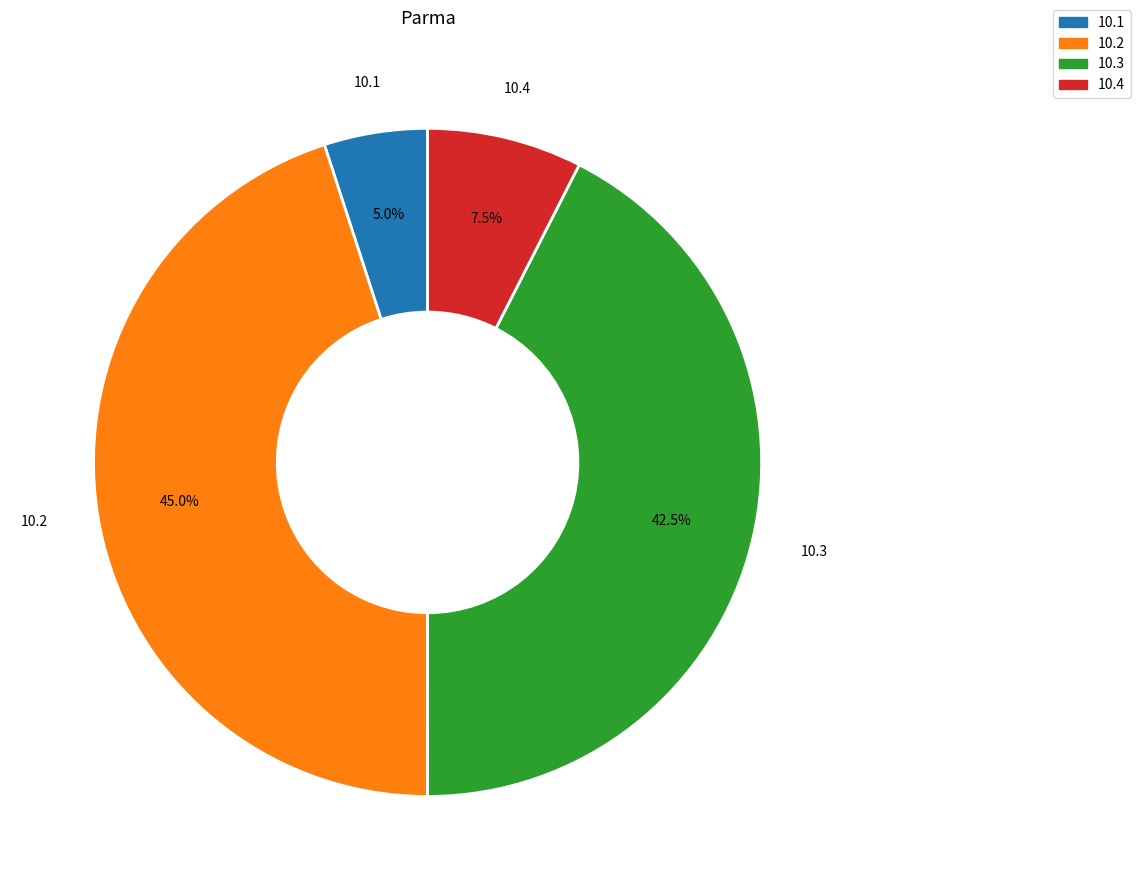

What percentage do 10.3 and 10.2 together represent?

87.5%